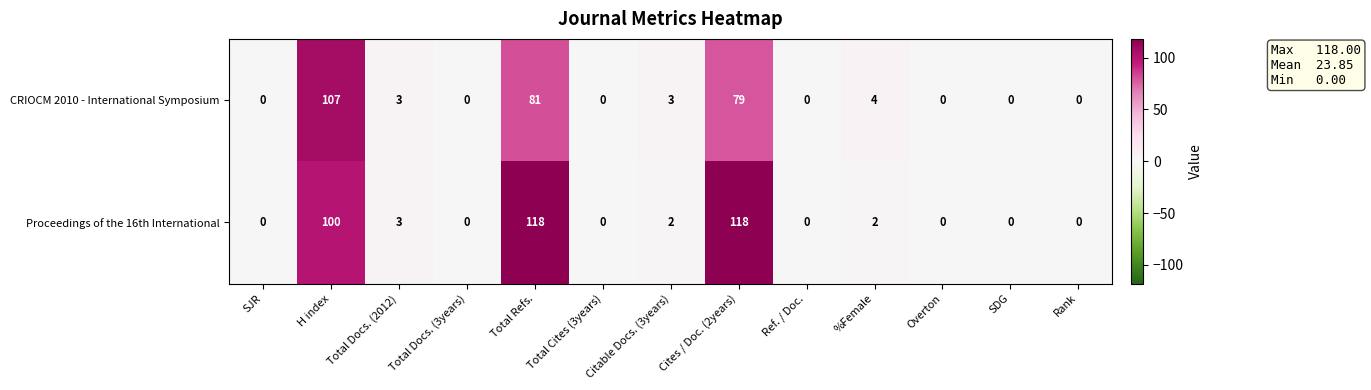

How many distinct data groups are displayed?

2